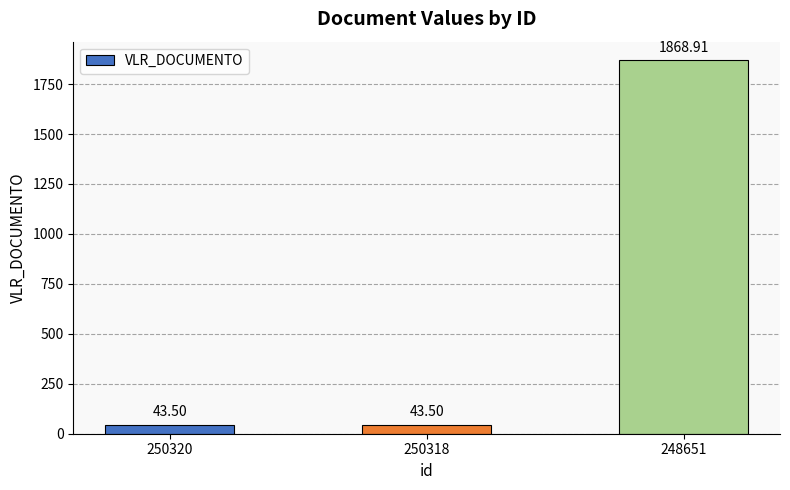

Between 250318 and 248651, which is larger?

248651